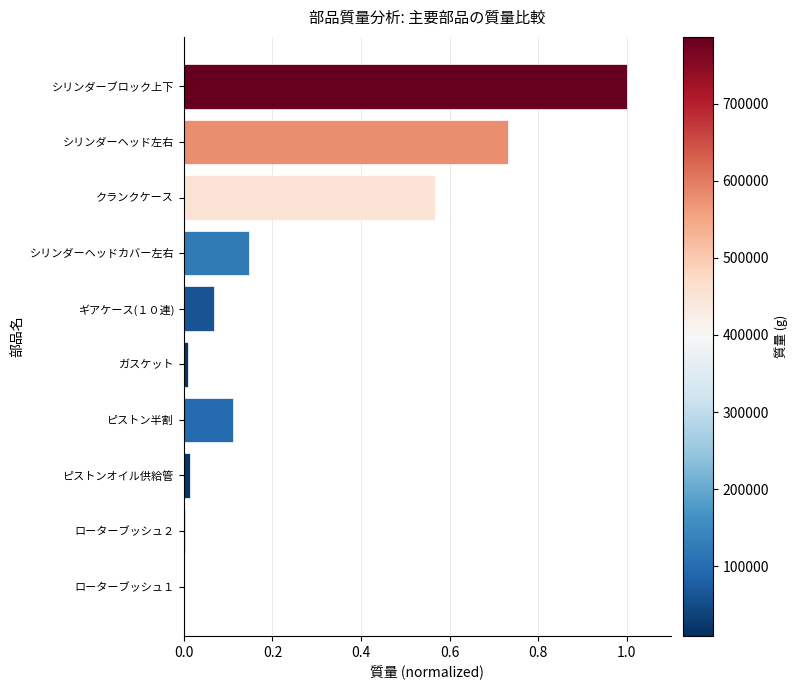

How many distinct data groups are displayed?

1